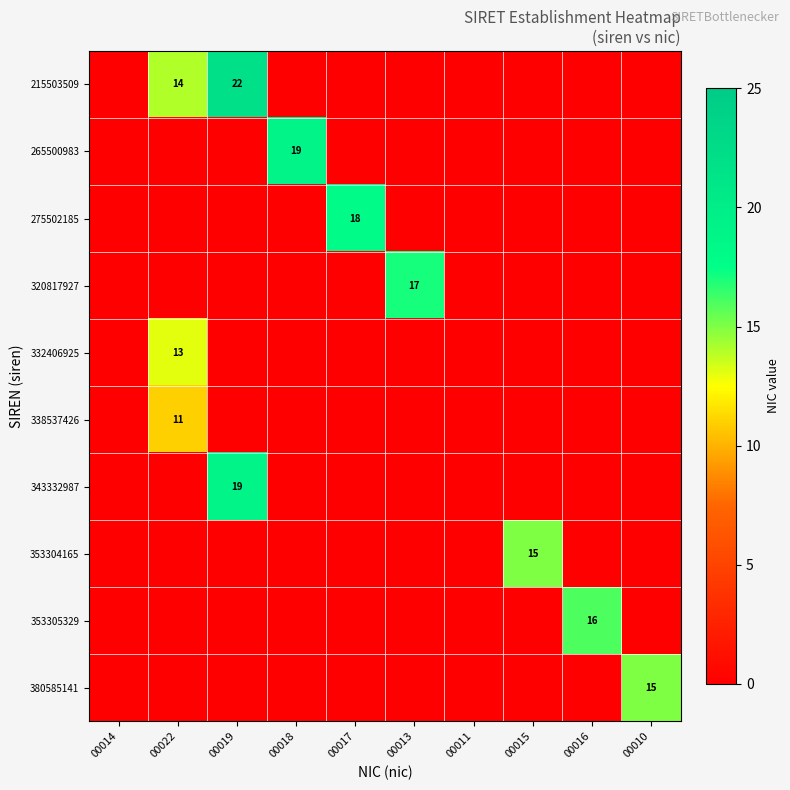

At which label is 332406925 closest to 6?

00014